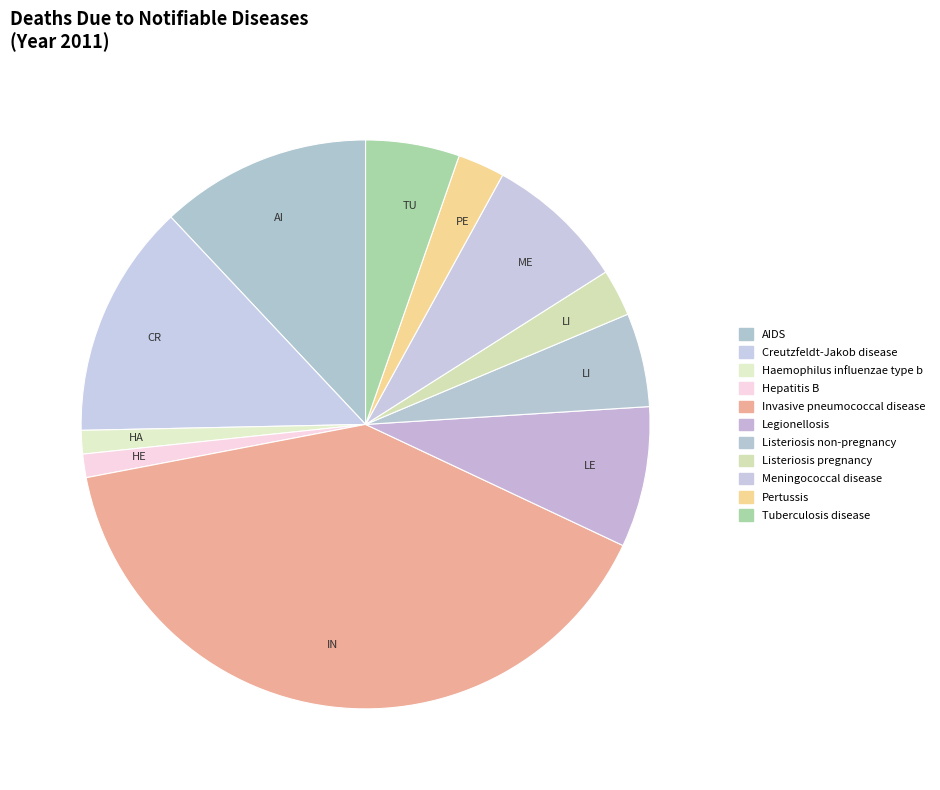

How many segments does this pie chart have?

11